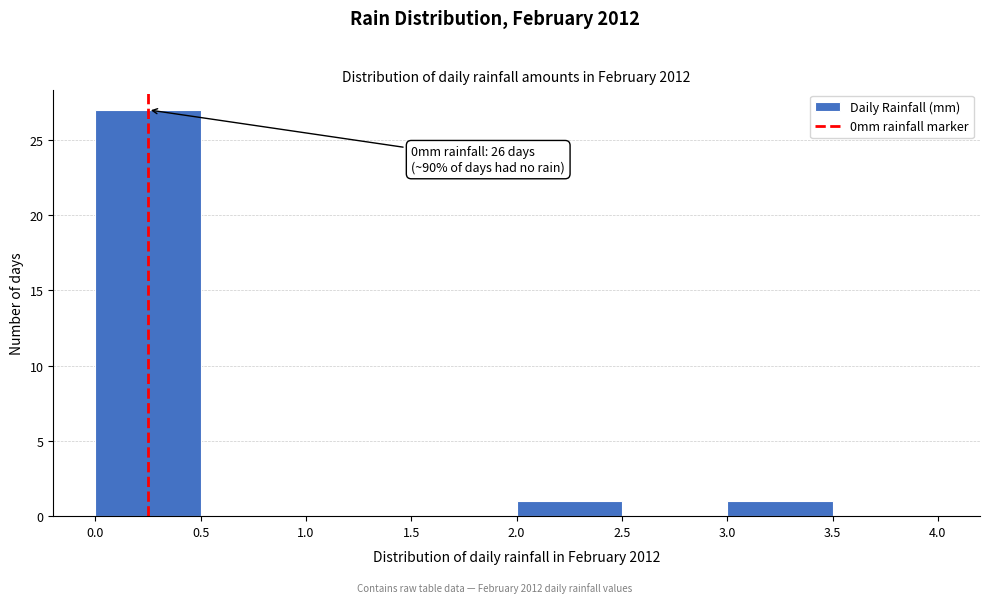

Which range on the x-axis has the tallest bar?

0.0 to 0.5